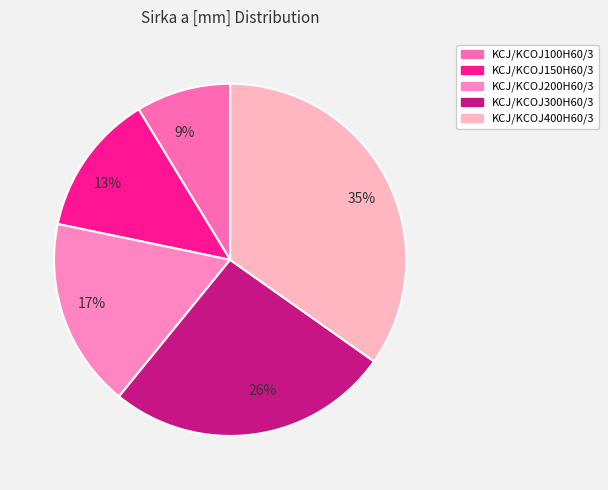

Which has a higher value, KCJ/KCOJ400H60/3 or KCJ/KCOJ100H60/3?

KCJ/KCOJ400H60/3